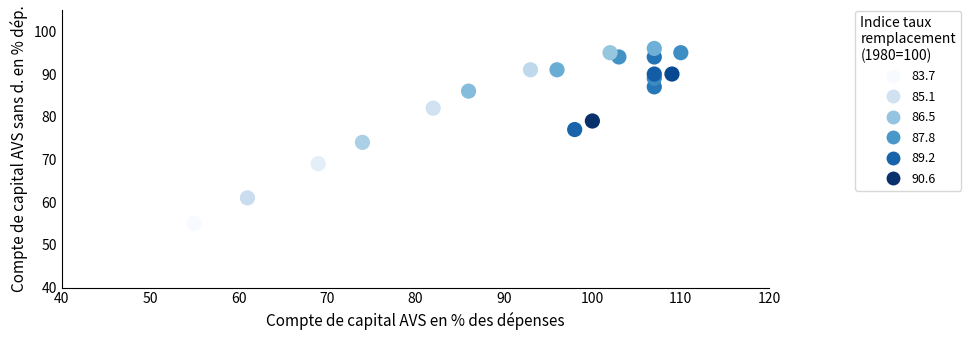

What Y value in the scatter plot is closest to 75?

74